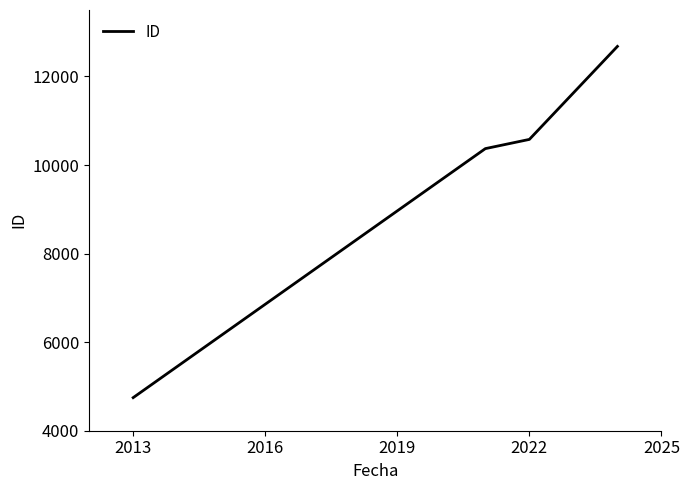

What is the difference between the maximum and minimum values?

7931